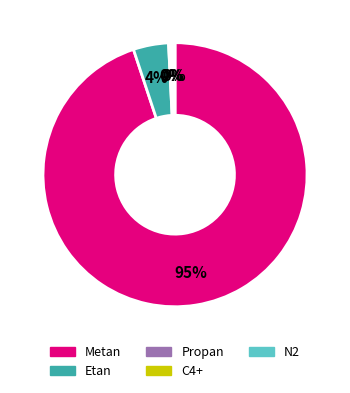

Which slice is the largest?

Metan